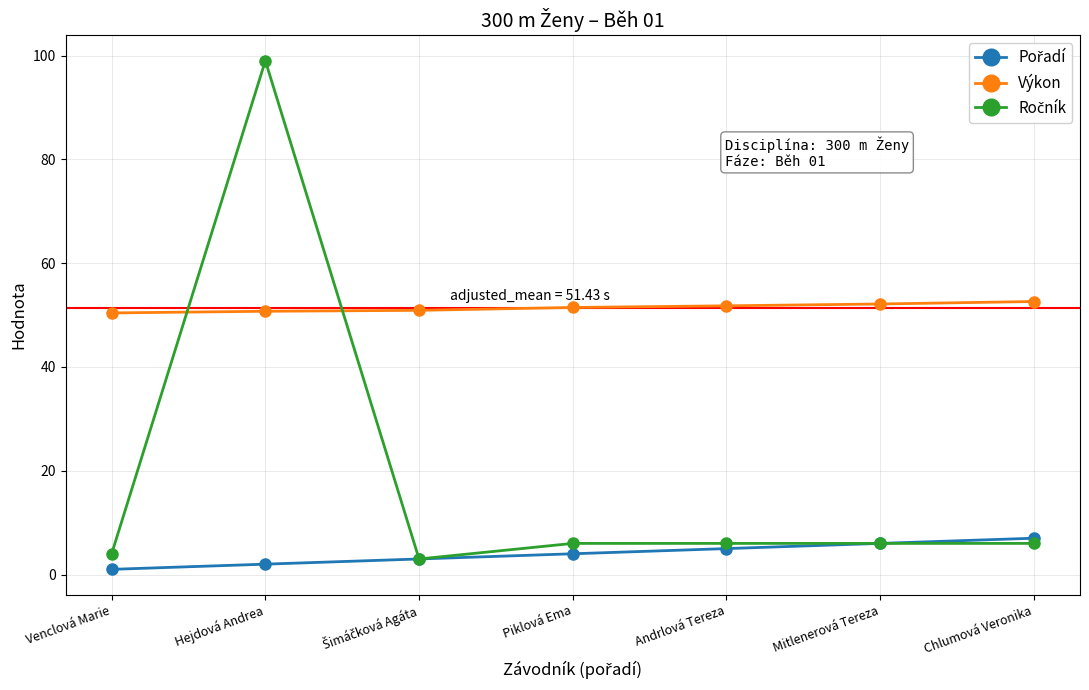

What is the greatest value displayed?

99.0